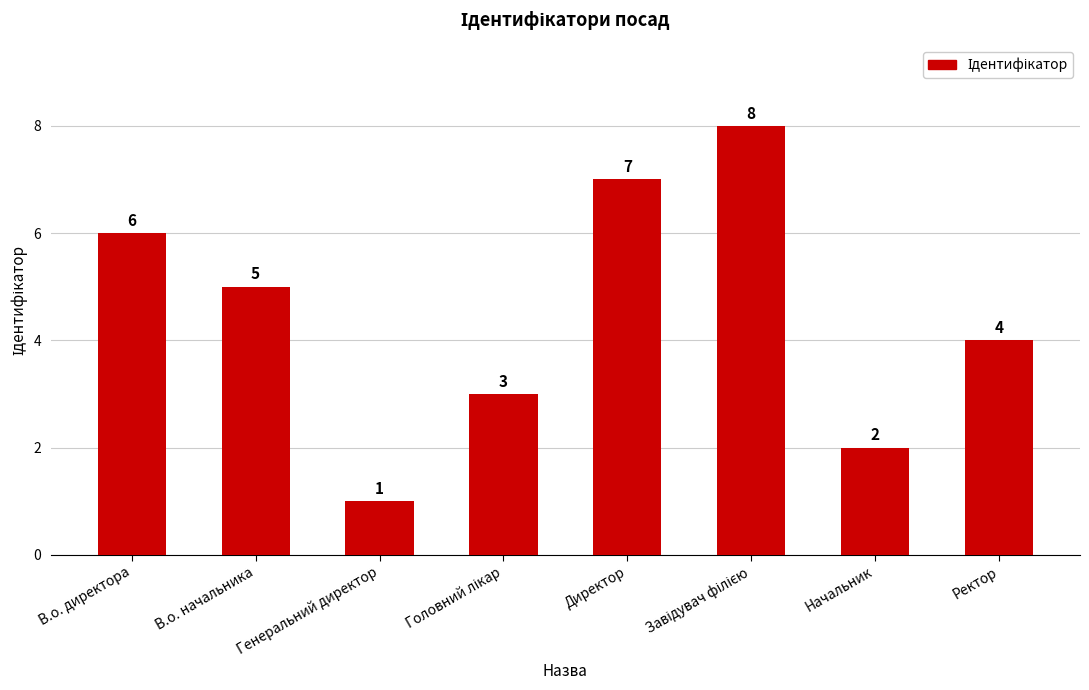

The value at Ректор is 6. True or false?

False